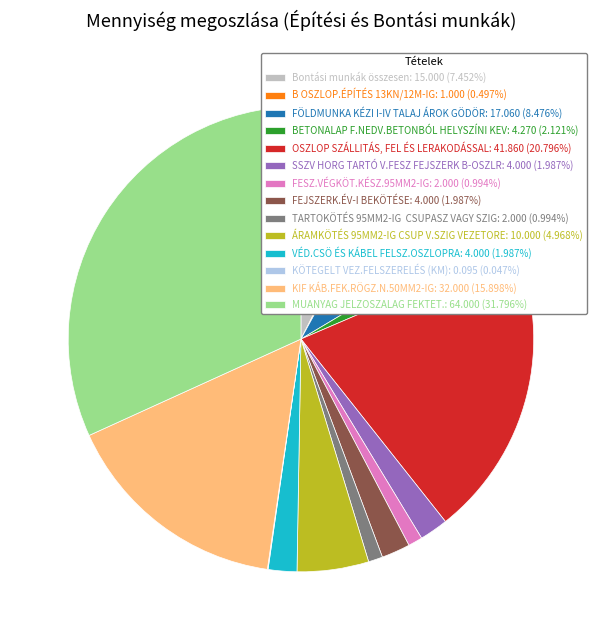

Is there any slice that represents more than half of the pie?

No